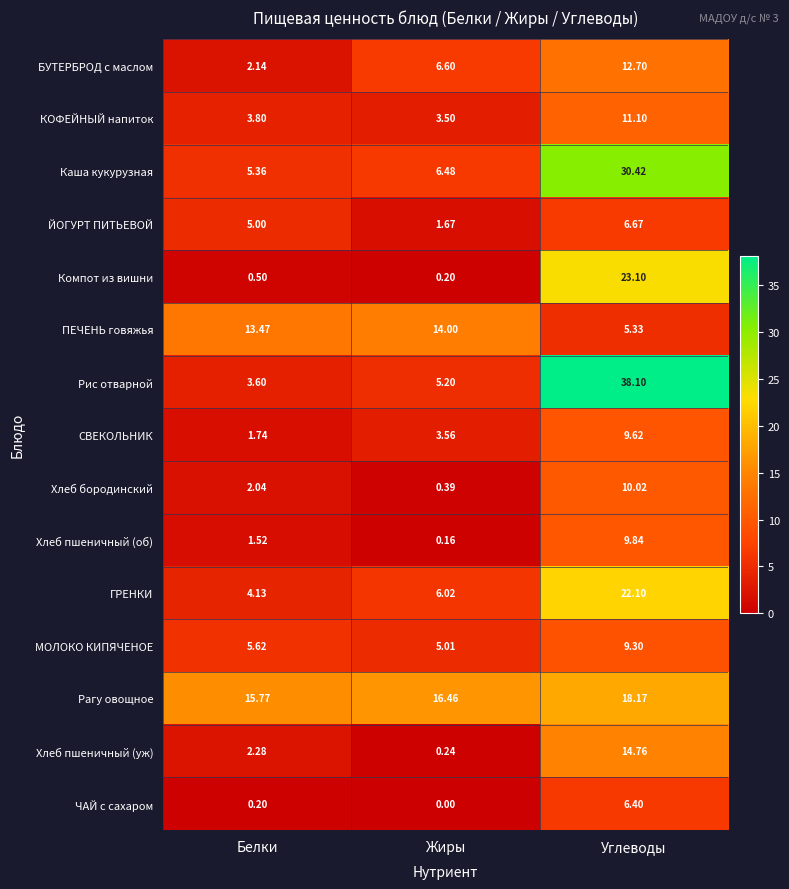

At which label does Хлеб бородинский reach its minimum?

Жиры